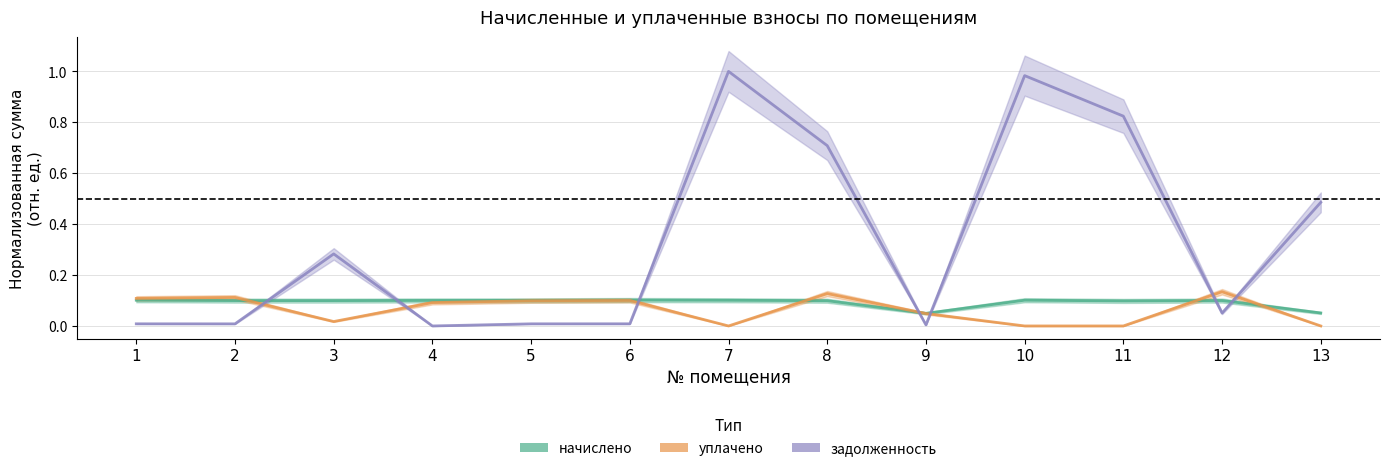

Which series has the widest spread of values?

задолженность